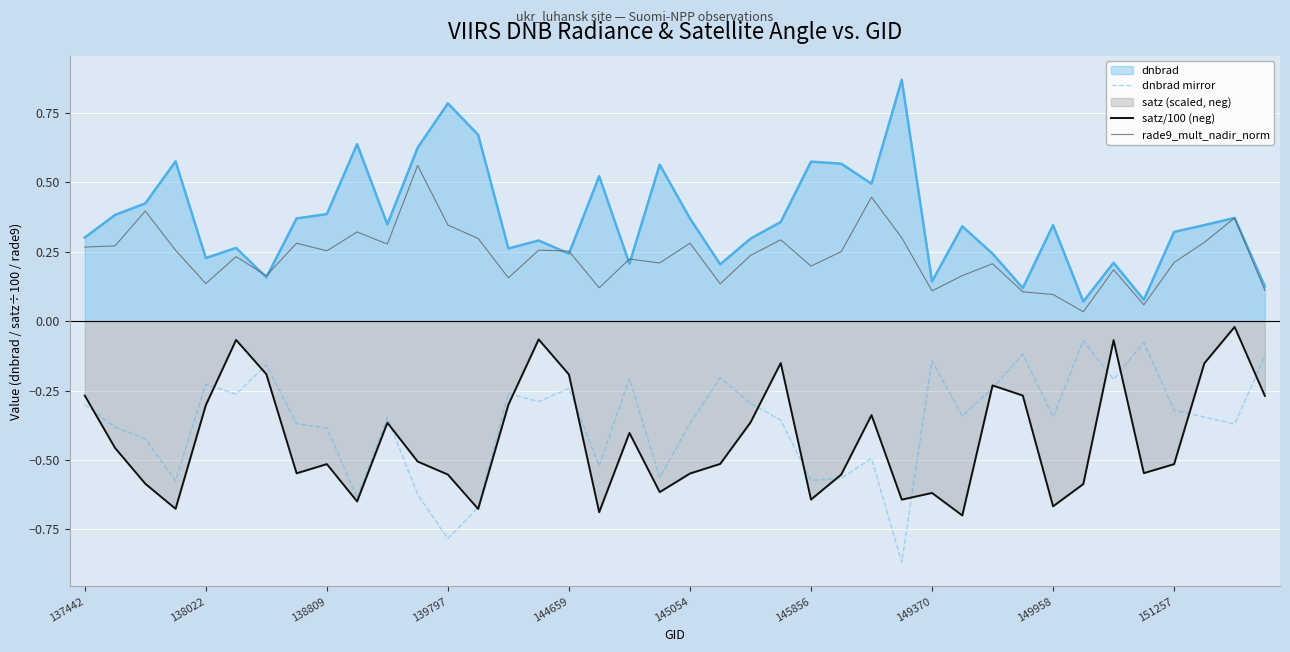

What is the value of the satz/100 (neg) point at the 35th from the left?

-0.1